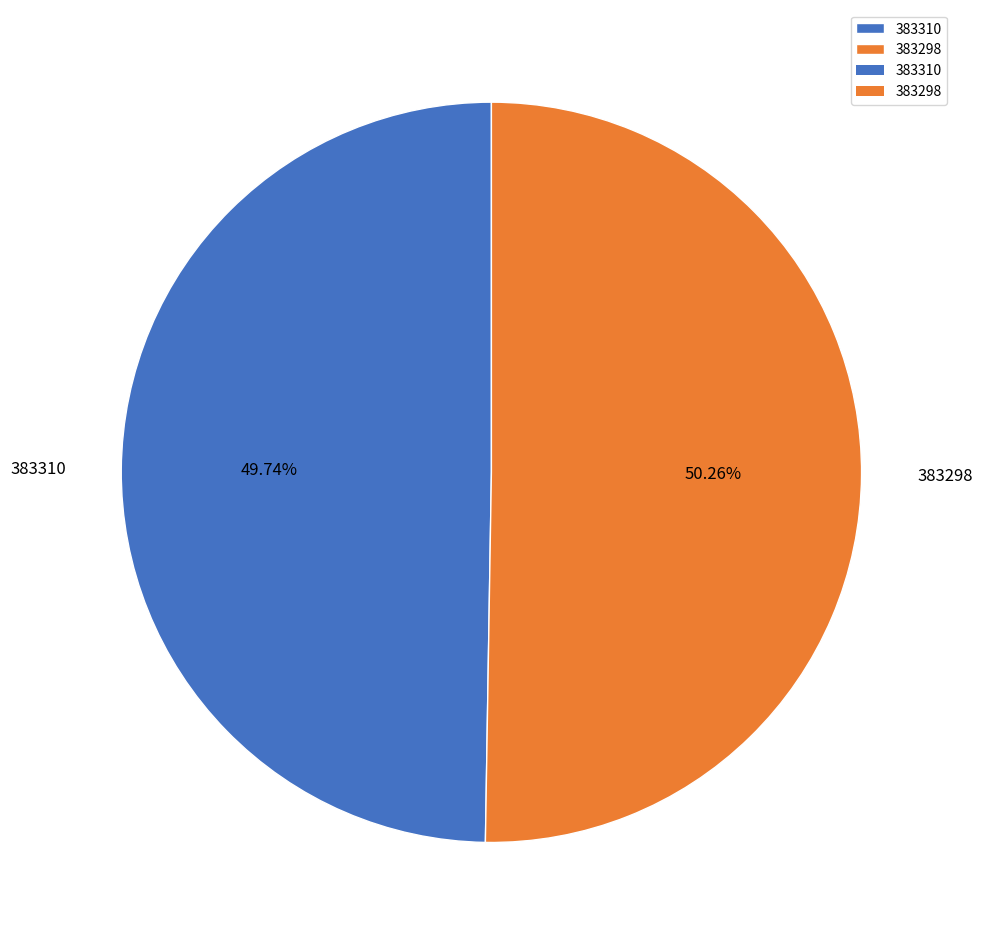

Is there a majority slice in this chart?

Yes